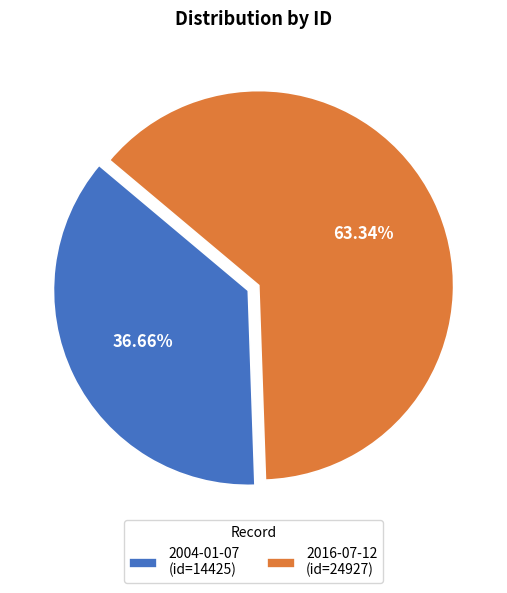

True or false: 2016-07-12 accounts for 69% of the total.

False